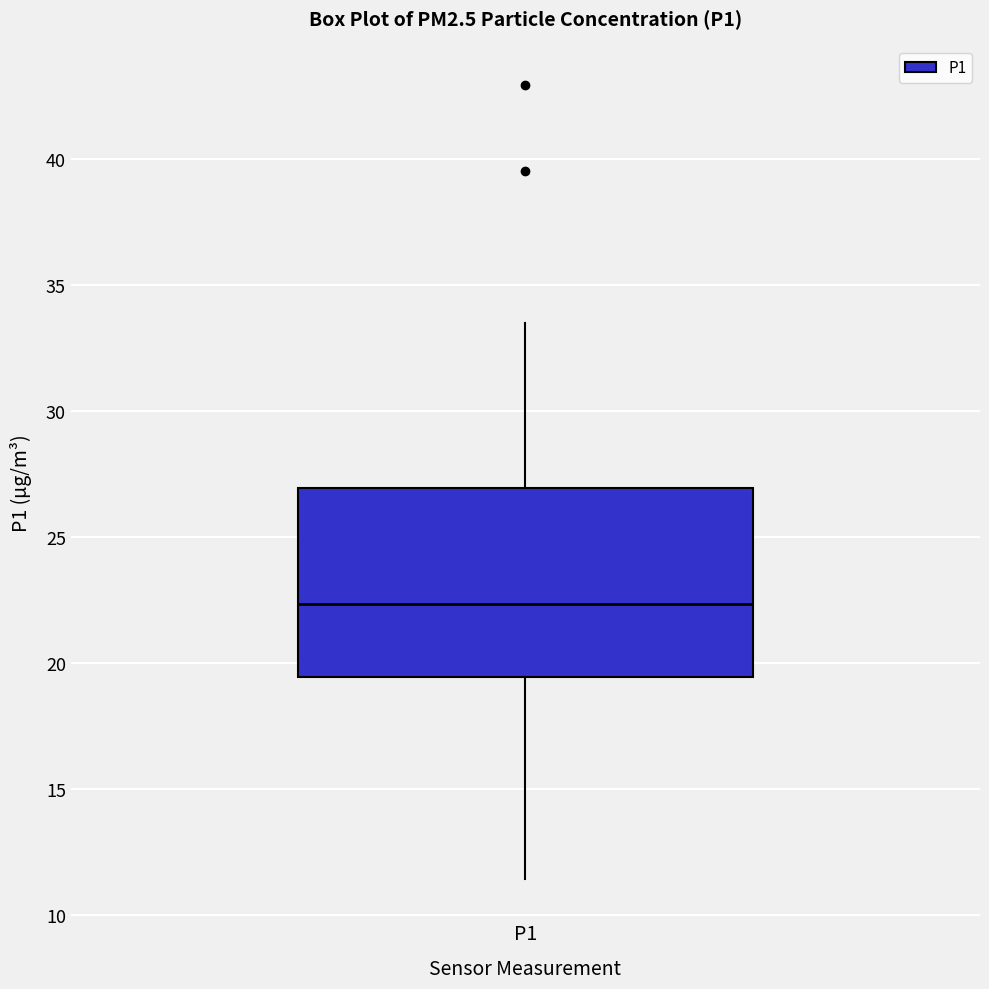

Transcribe this box plot: give where the median line is, the range the box spans, and where the two whiskers end, as read against the y-axis. The values are not printed on the chart, so give them approximately, as read against the axis.

median 22.5, box 19.5 to 27.0, whiskers 11.5 to 33.5